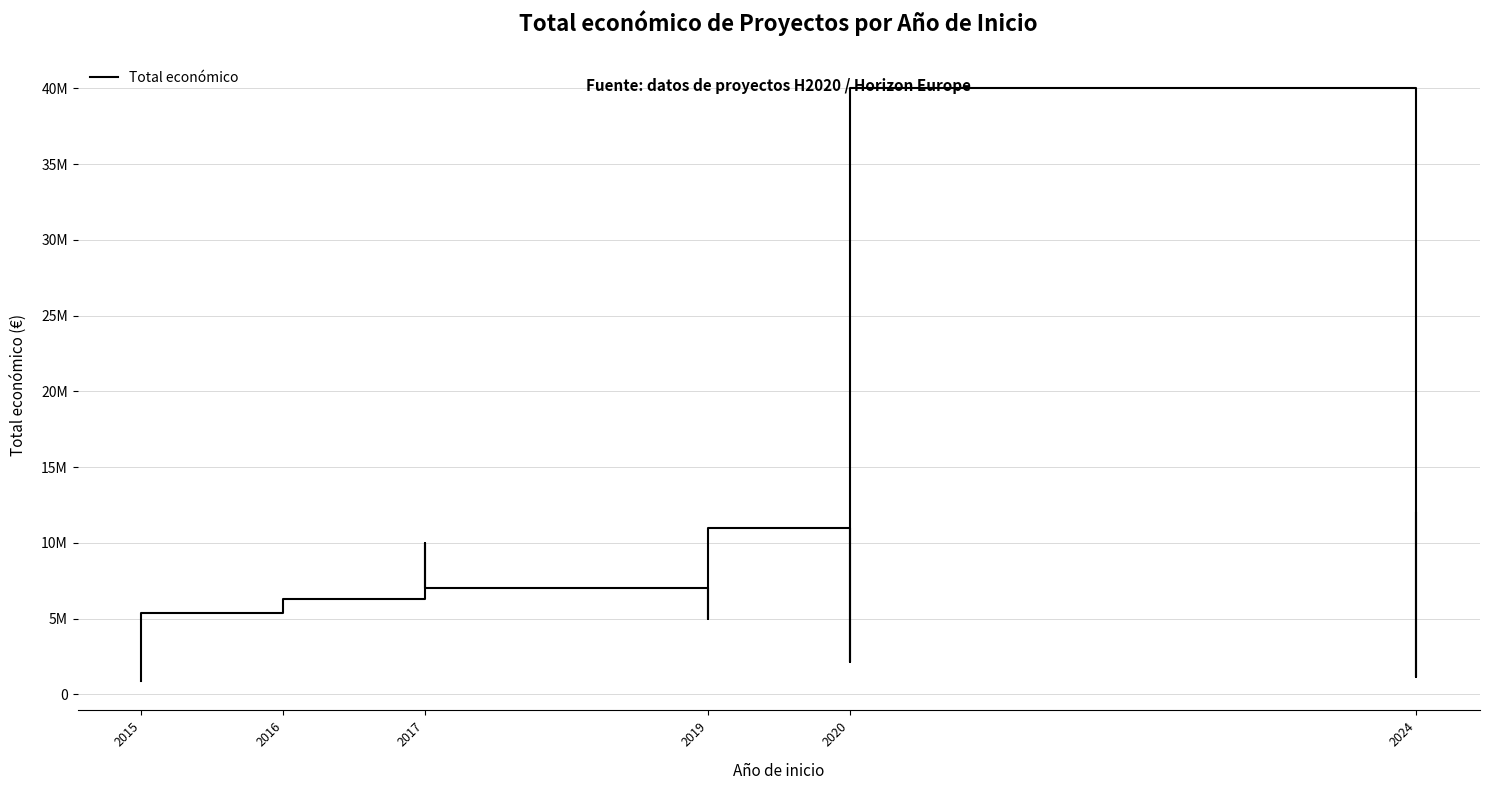

How many data points are less than 6267994?

6